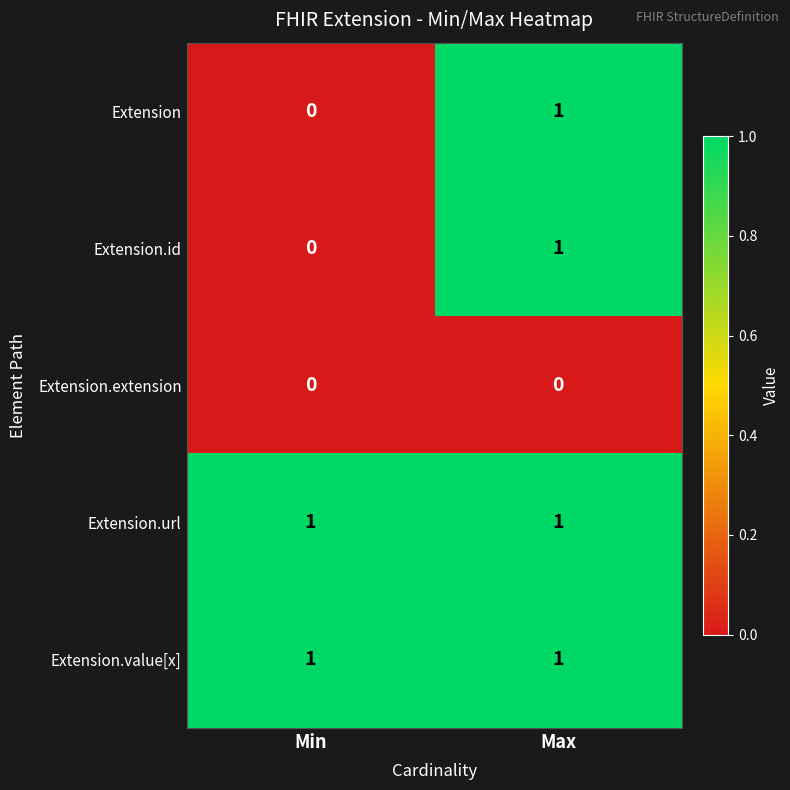

The value of Extension.value[x] at Max is 1. True or false?

True